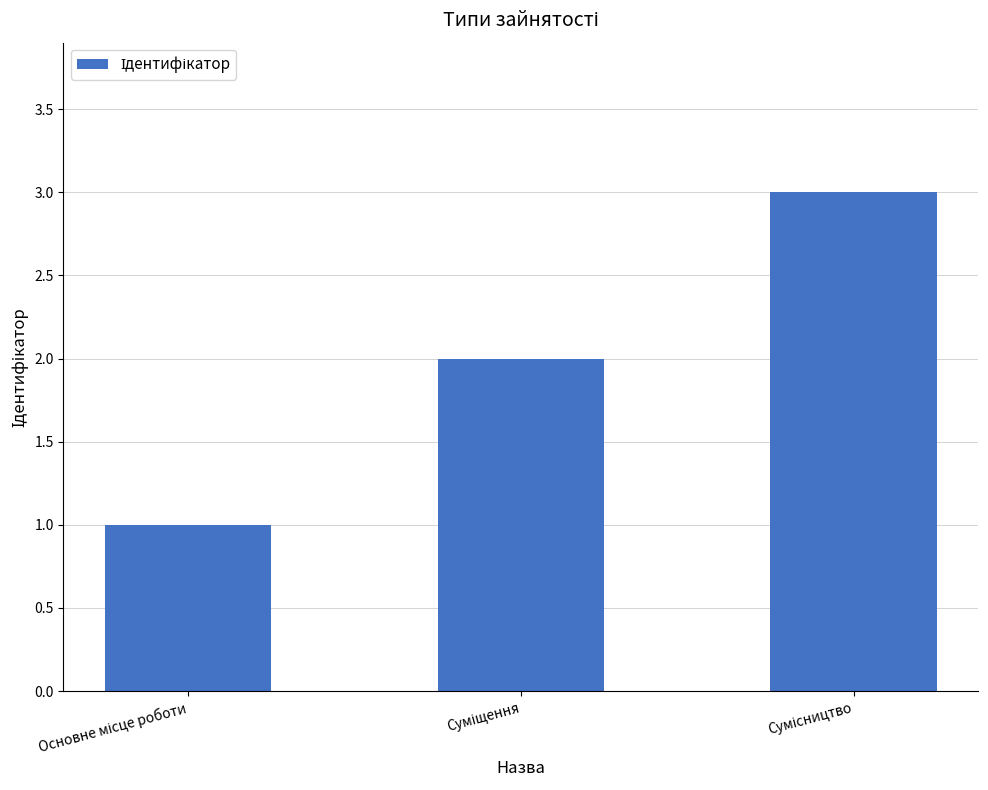

What is the sum of all values?

6